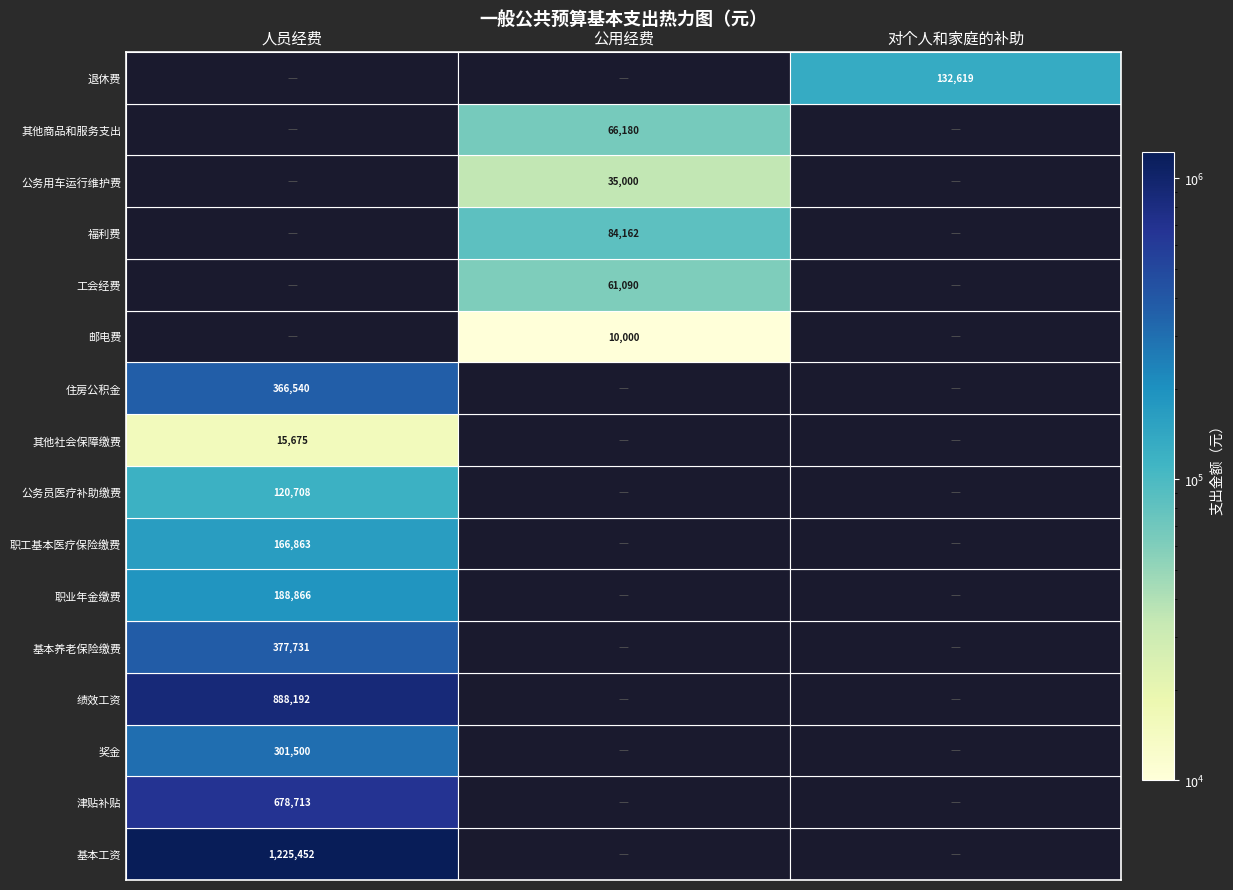

Between 2 and 1, which is larger?

2